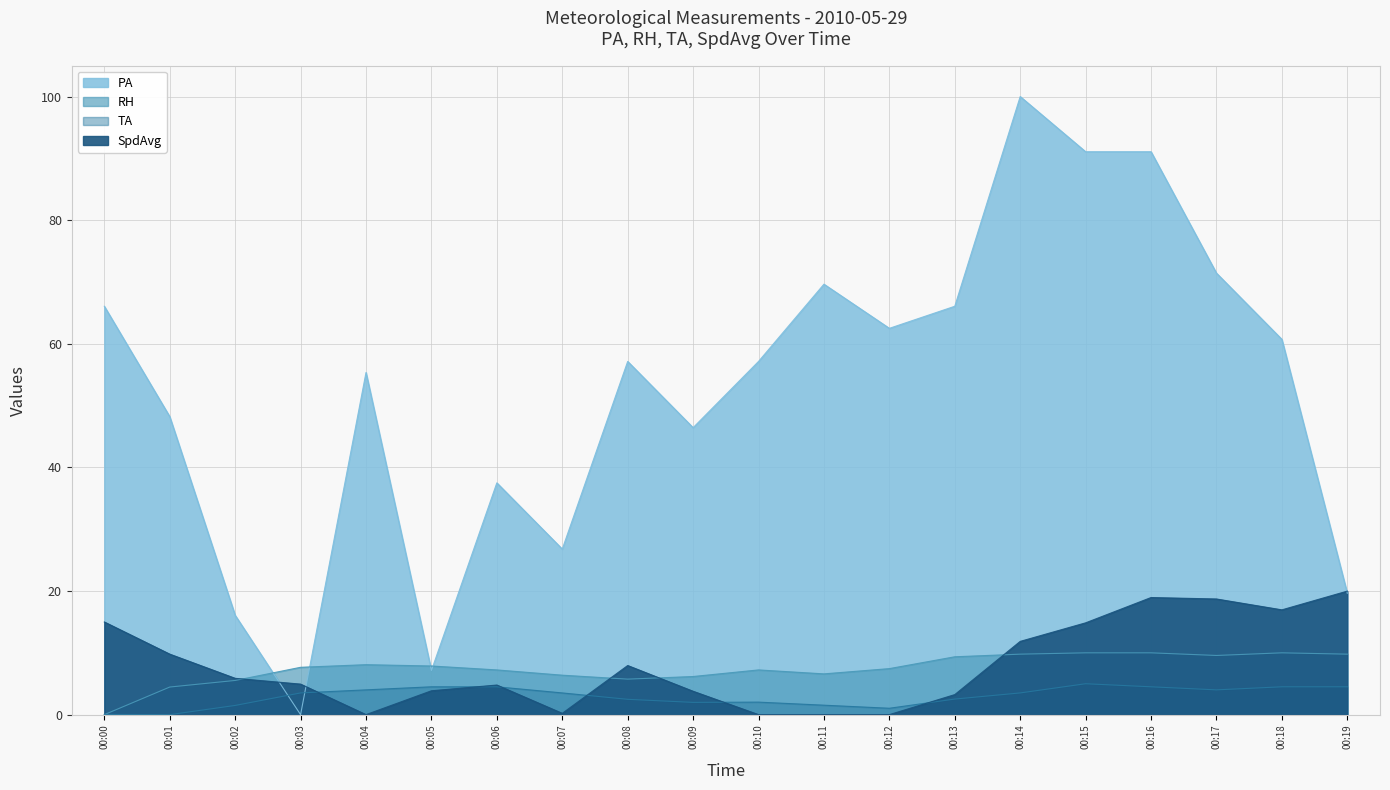

Reading left to right, list all the values displayed in this chart.

PA: 66.1	48.2	16.1	0.0	55.4	7.1	37.5	26.8	57.1	46.4	57.1	69.6	62.5	66.1	100.0	91.1	91.1	71.4	60.7	19.6
RH: 0.0	4.5	5.5	7.7	8.1	7.9	7.2	6.4	5.7	6.2	7.2	6.6	7.4	9.4	9.8	10.0	10.0	9.6	10.0	9.8
TA: 0.0	0.0	1.5	3.5	4.0	4.5	4.5	3.5	2.5	2.0	2.0	1.5	1.0	2.5	3.5	5.0	4.5	4.0	4.5	4.5
SpdAvg: 15.0	9.8	5.9	4.9	0.0	3.9	4.8	0.2	7.9	3.8	0.0	0.0	0.0	3.2	11.9	14.9	18.9	18.7	17.0	20.0